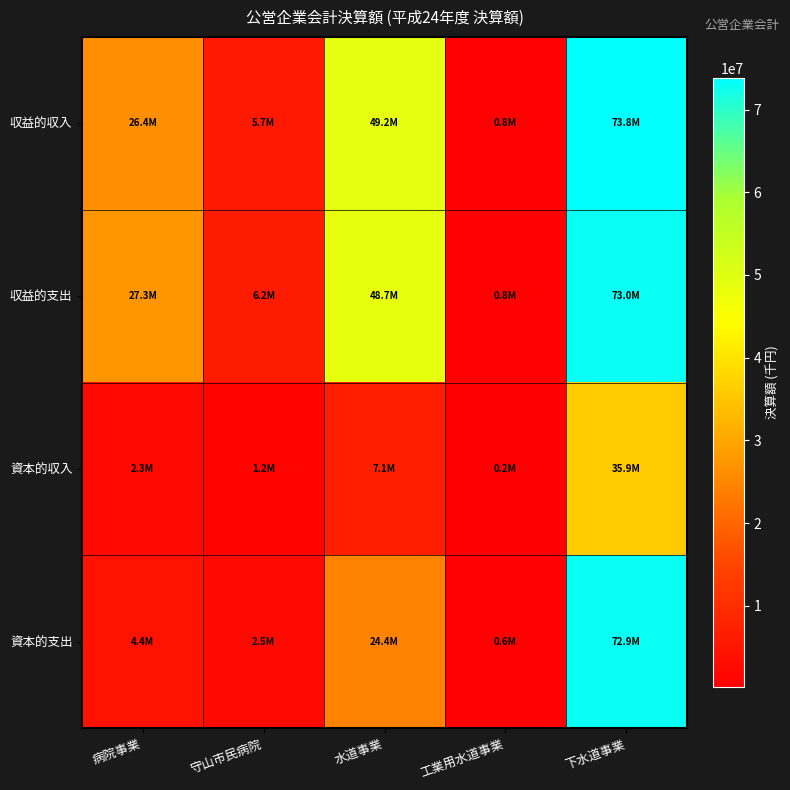

What is the minimum value shown in the chart?

221136